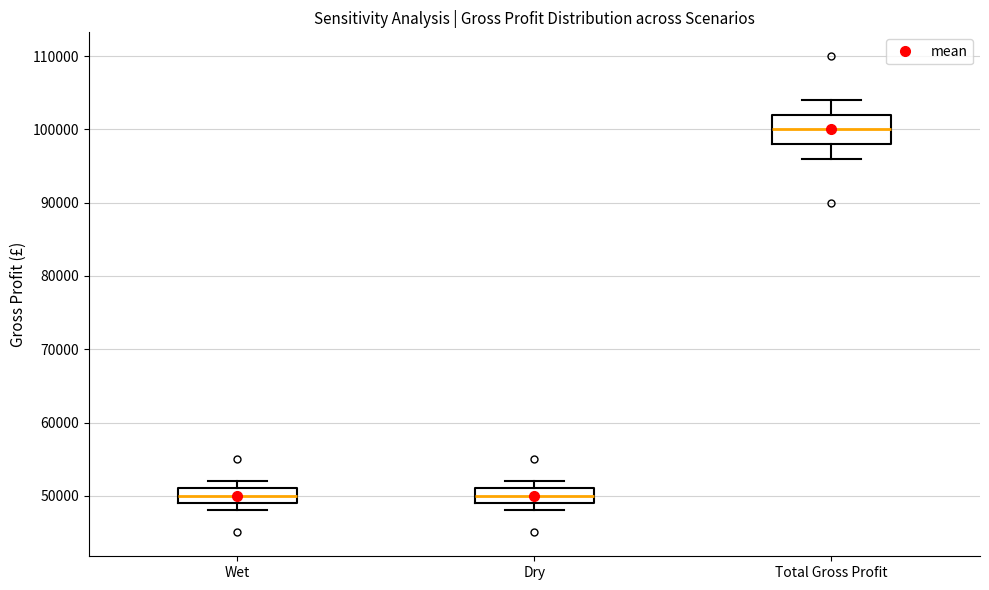

Which box is the tallest, from its lower edge to its upper edge?

Total Gross Profit